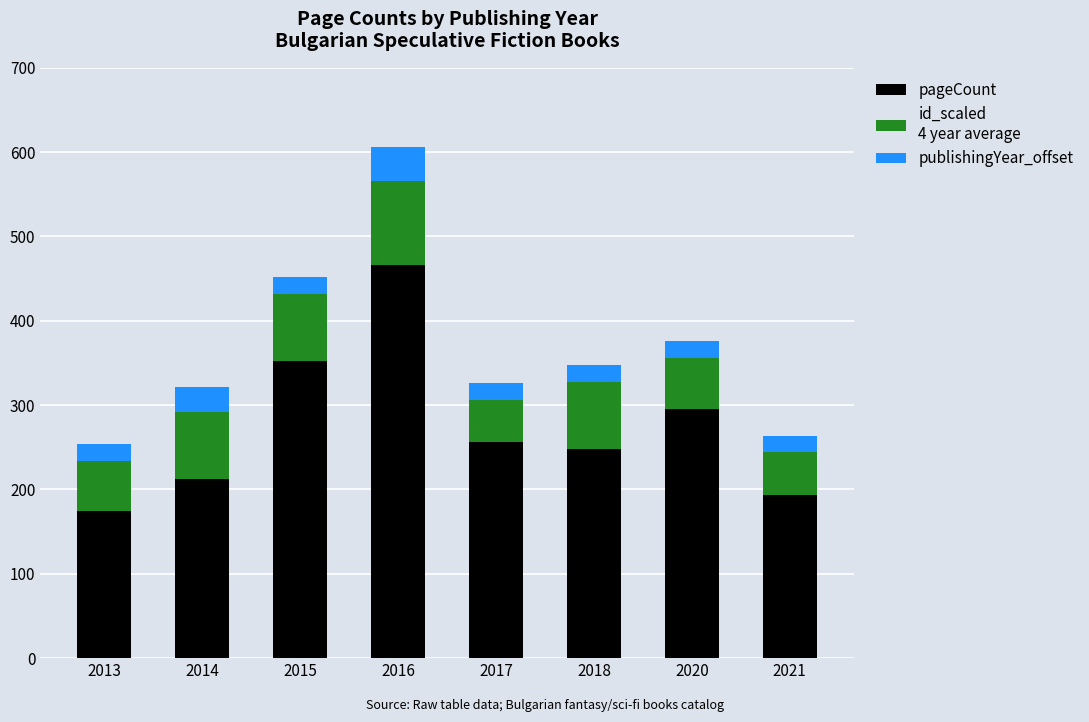

What is the total value across all series at 2014?

322